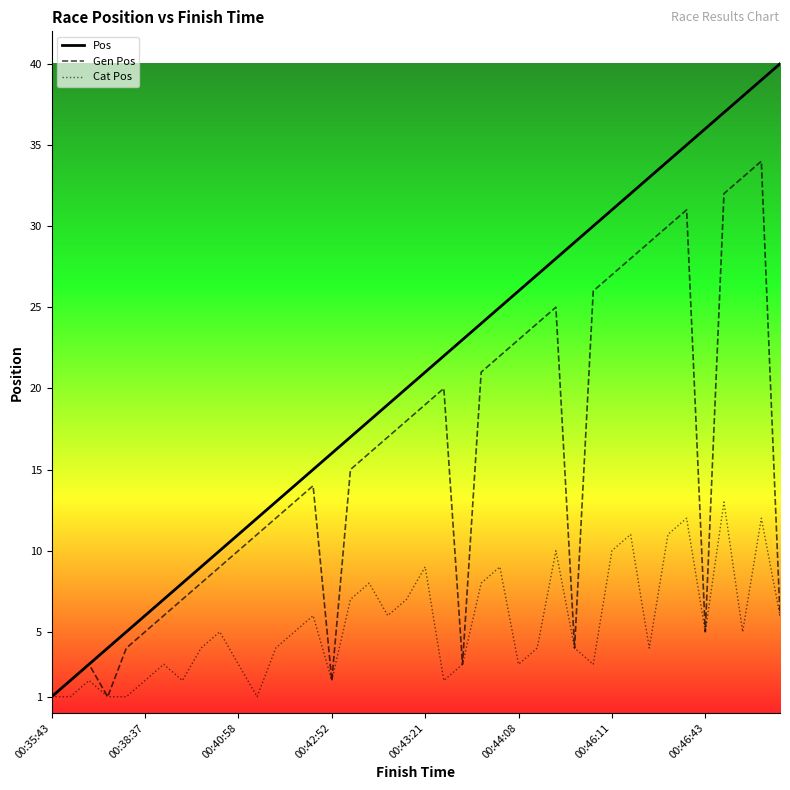

What is the average value of the Gen Pos series?

15